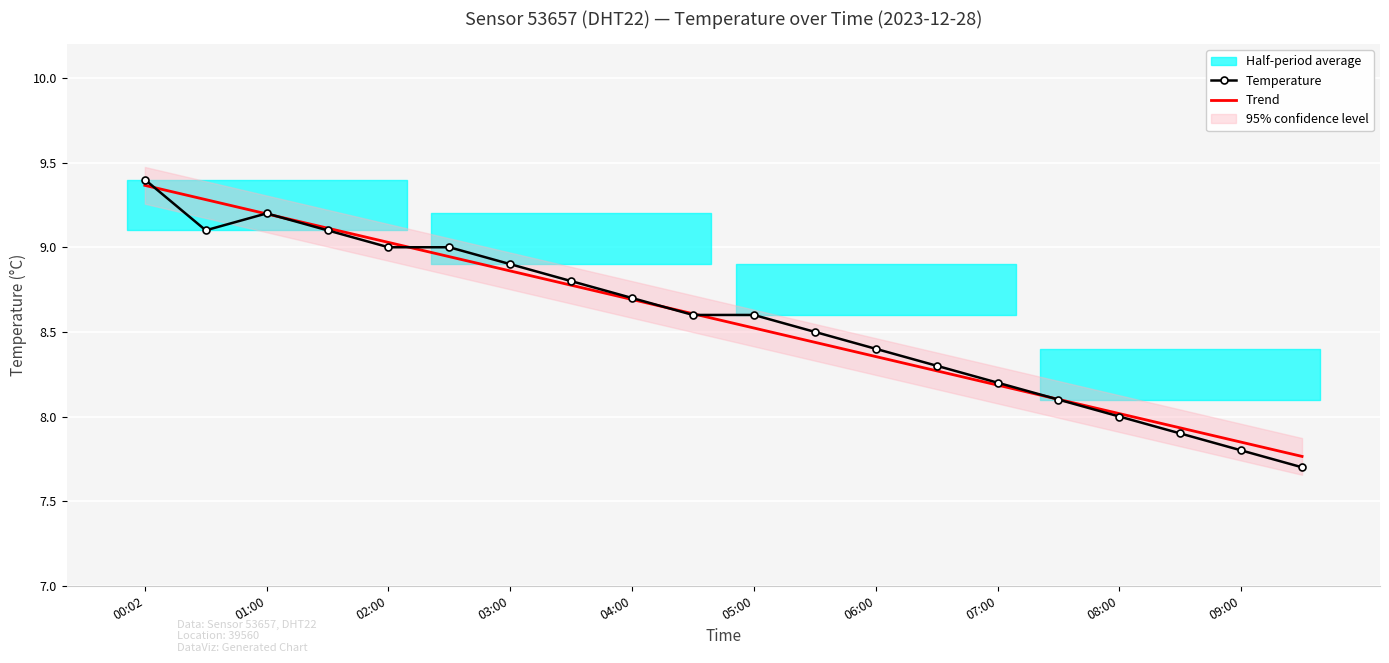

How many lines are shown in the chart?

2